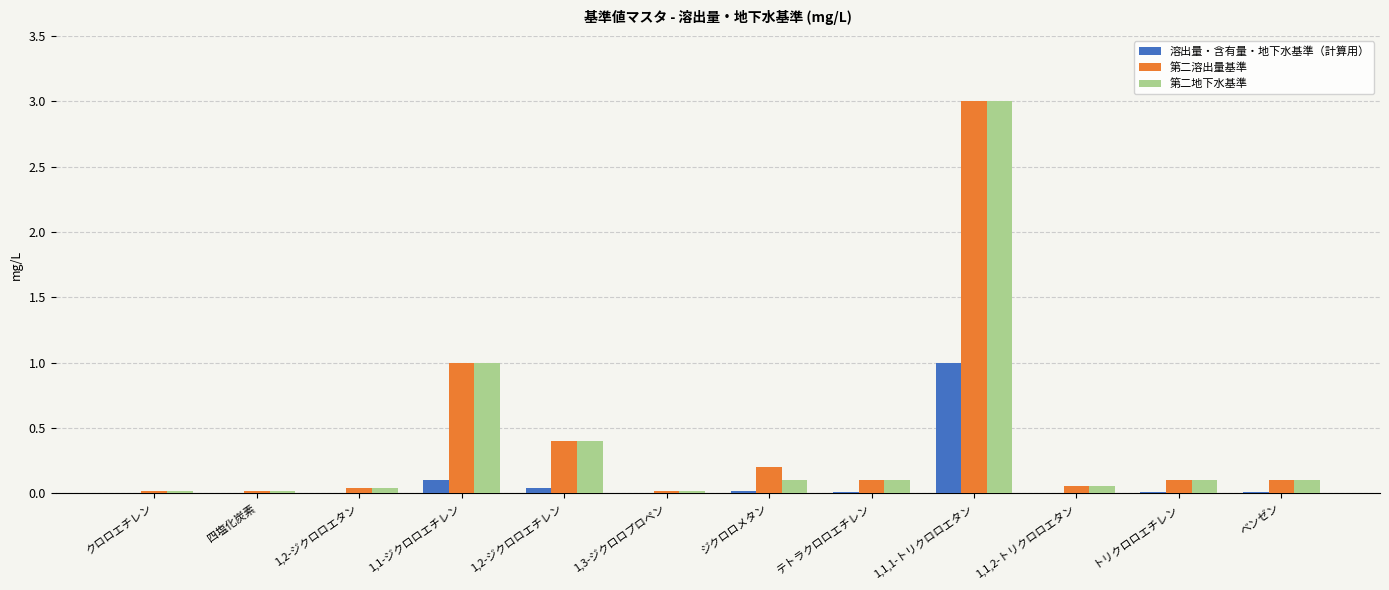

True or false: 第二地下水基準 has a value of 0.1 at 1,1,2-トリクロロエタン.

True